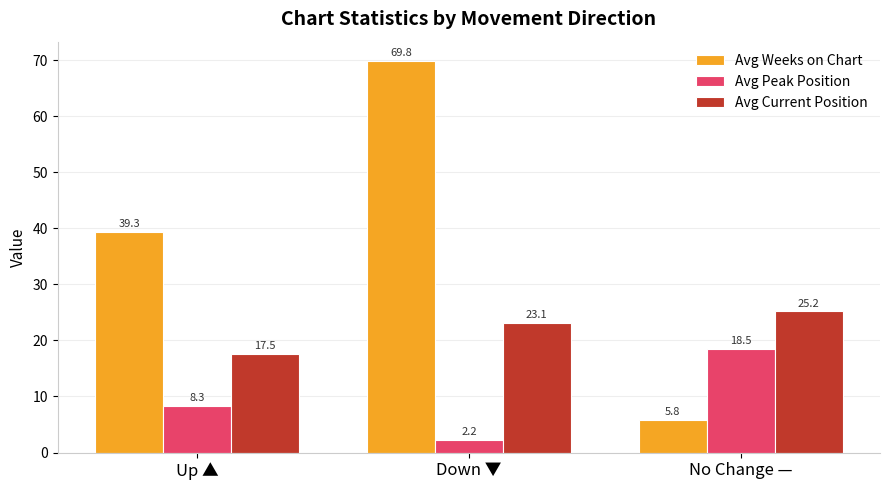

Rank the categories by Avg Current Position value from lowest to highest.

Up ▲, Down ▼, No Change —